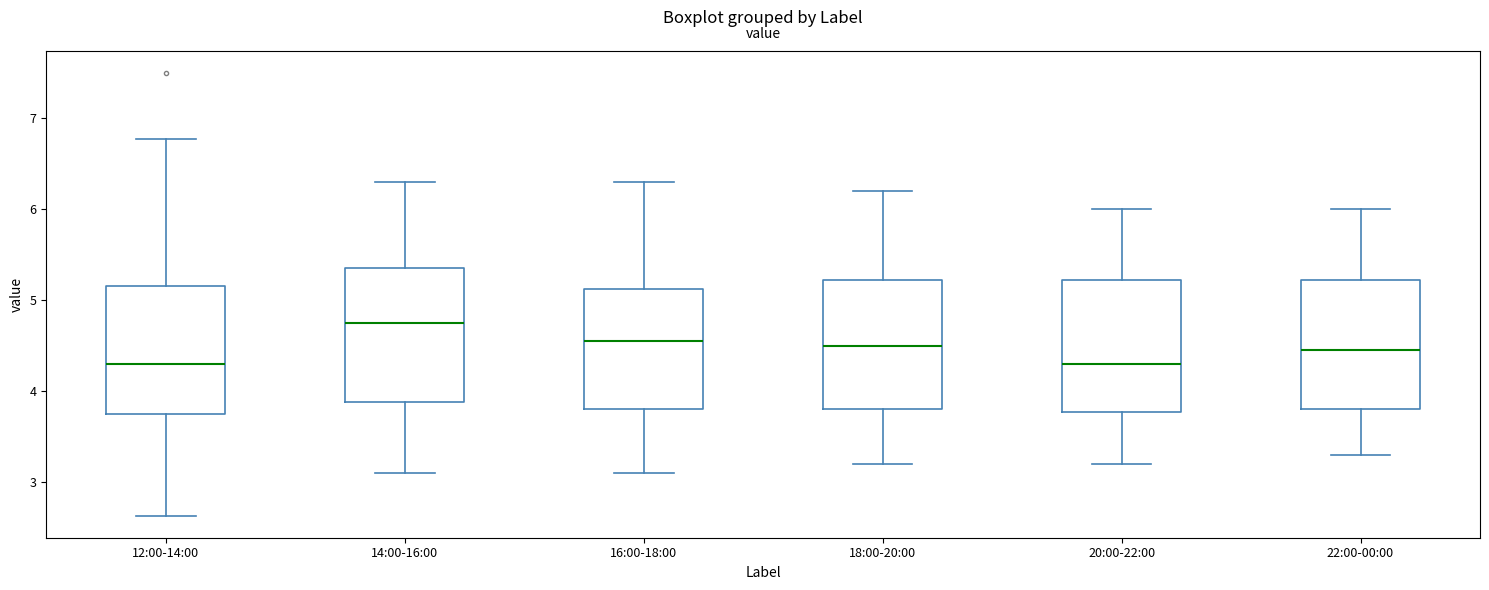

Where is the upper edge of the box for 12:00-14:00 on the y-axis? The values are not printed on the chart, so give them approximately, as read against the axis.

5.2